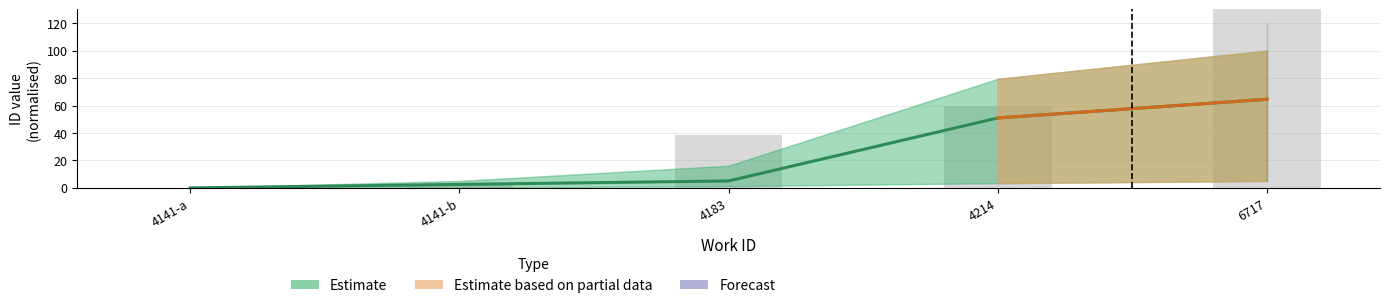

At how many categories does at least one series exceed 62?

1